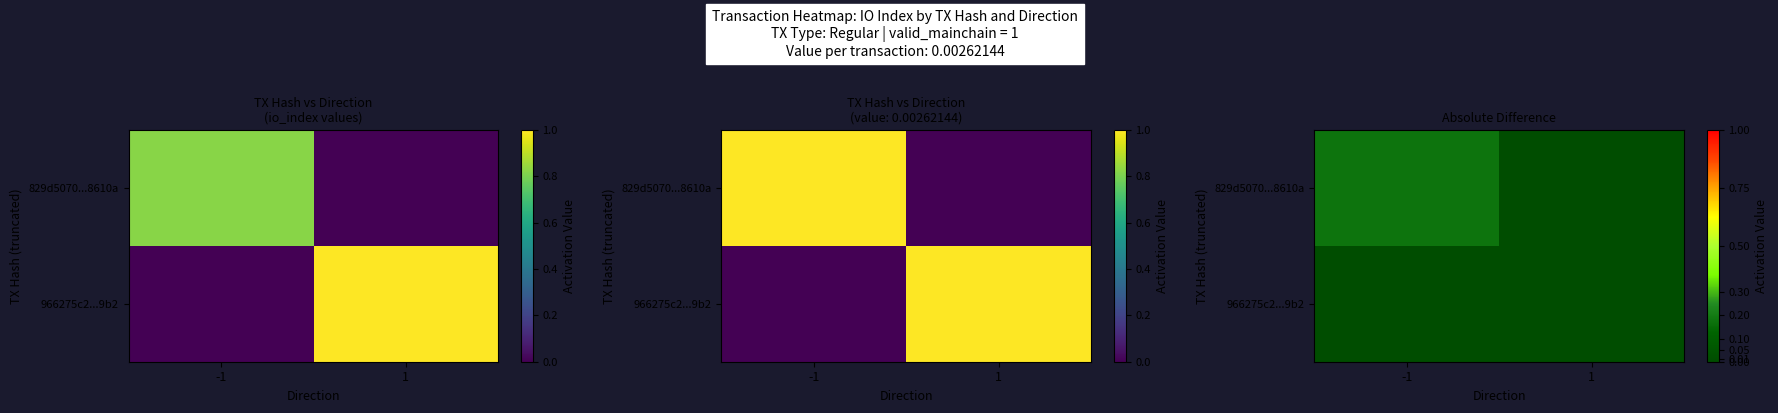

At which category is the sum across all series the highest?

-1